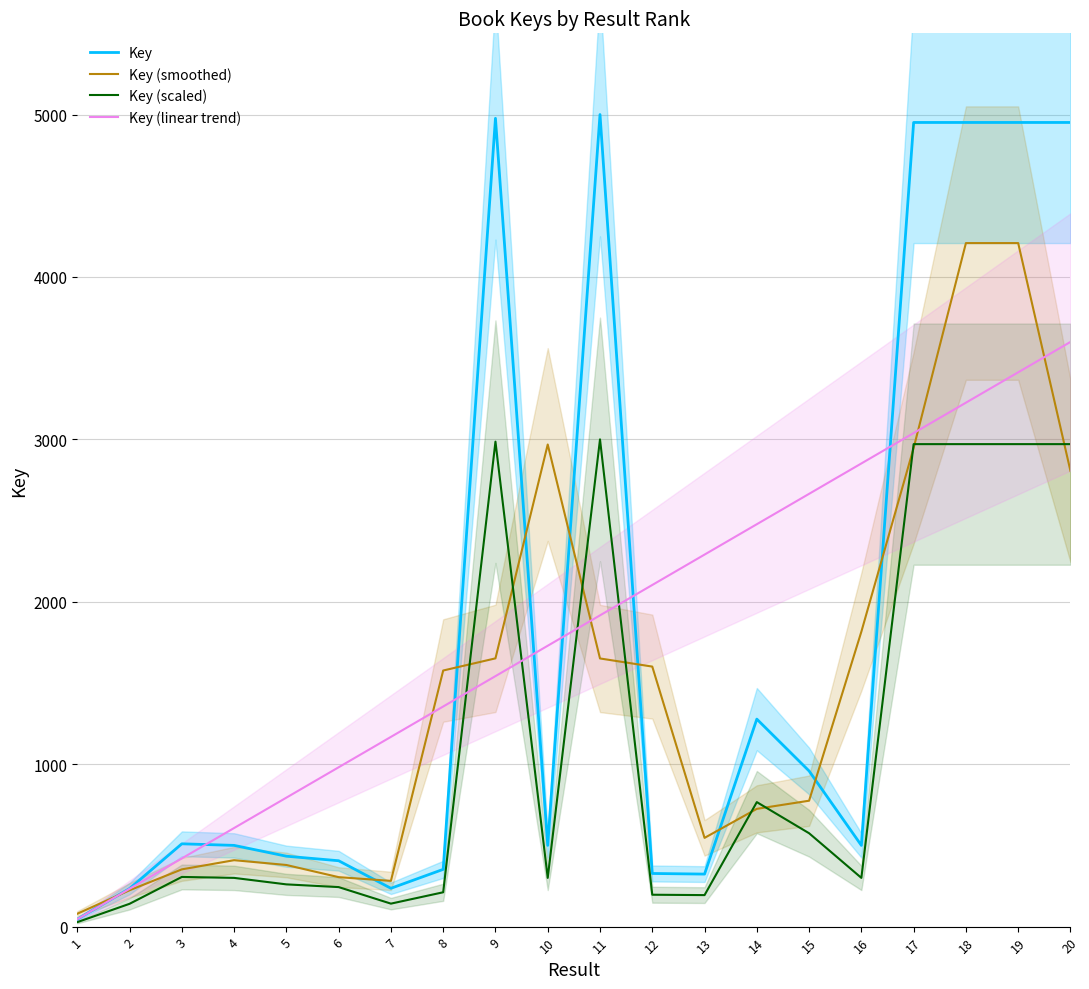

Where is the first local maximum for Key (smoothed)?

4